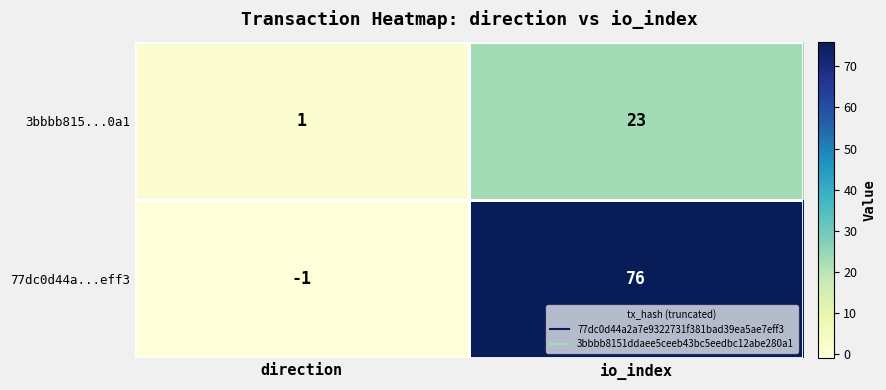

Which series has the widest spread of values?

77dc0d44a...eff3